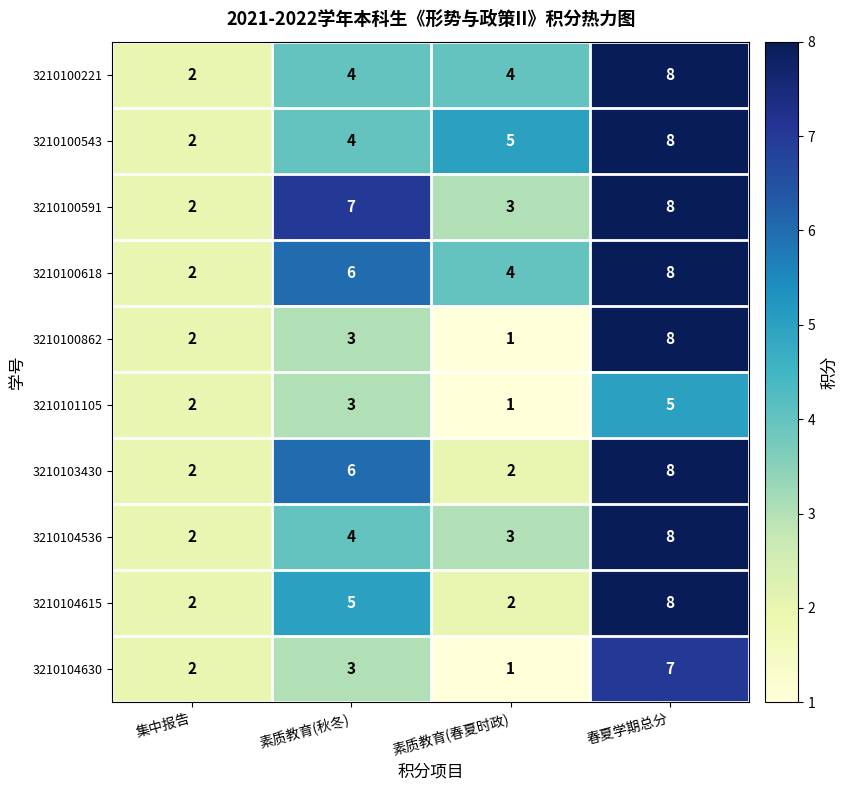

How many 3210104630 values are between 2 and 7?

3